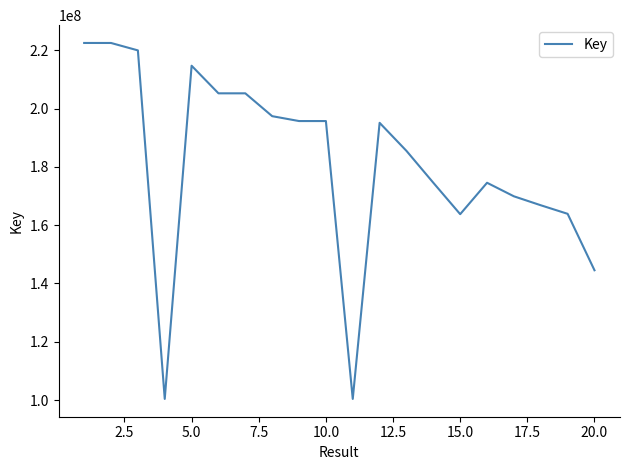

What is the greatest value displayed?

222496316